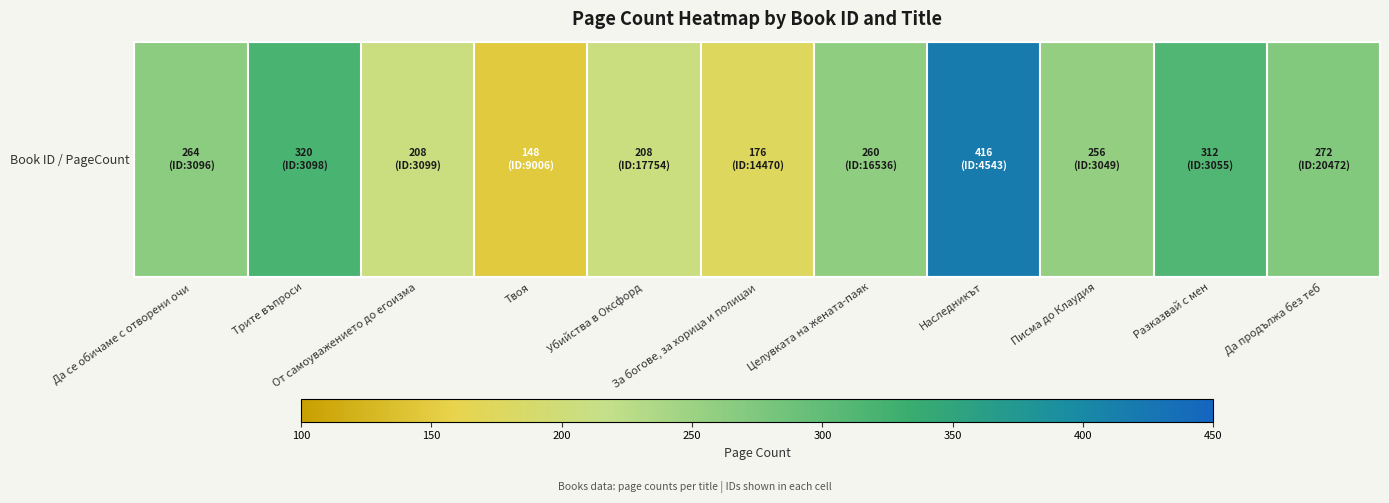

Reading right to left, list all the values displayed in this chart.

Да продължа без теб=272	Разказвай с мен=312	Писма до Клаудия=256	Наследникът=416	Целувката на жената-паяк=260	За богове, за хорица и полицаи=176	Убийства в Оксфорд=208	Твоя=148	От самоуважението до егоизма=208	Трите въпроси=320	Да се обичаме с отворени очи=264